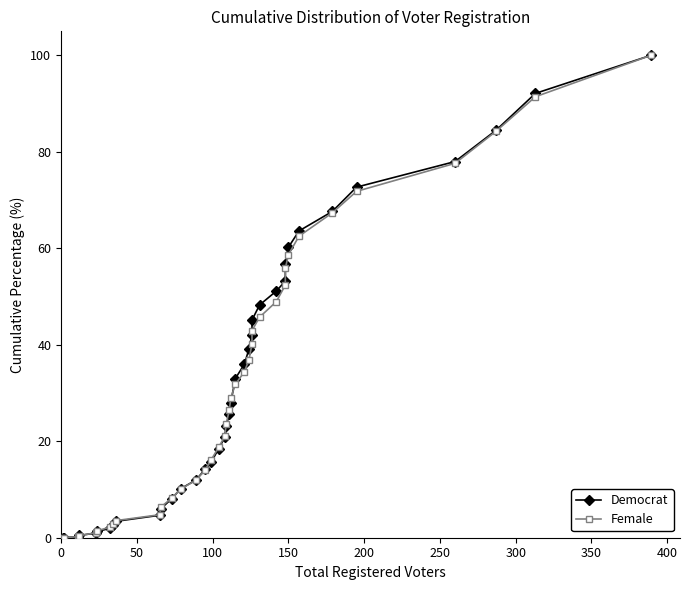

What are all the series names shown in the legend?

Democrat, Female